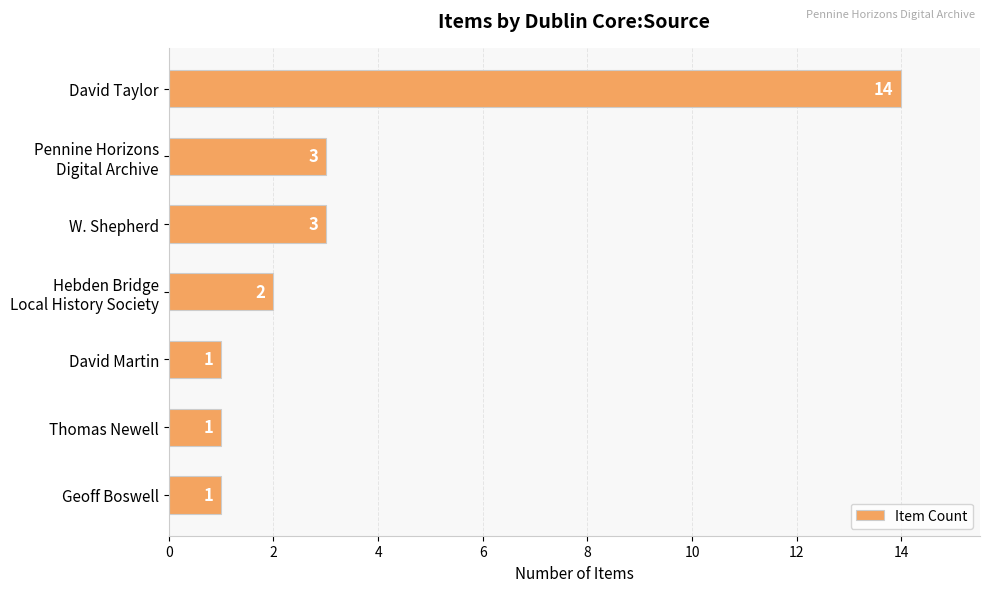

How many distinct data groups are displayed?

1